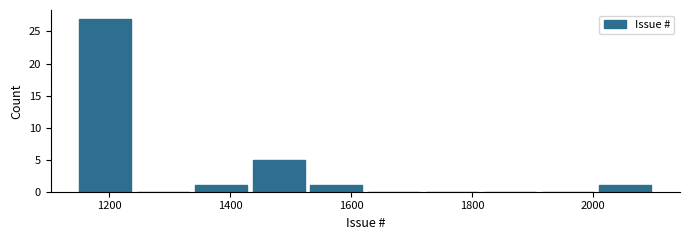

Over which range of the x-axis is the bar tallest?

1160 to 1240